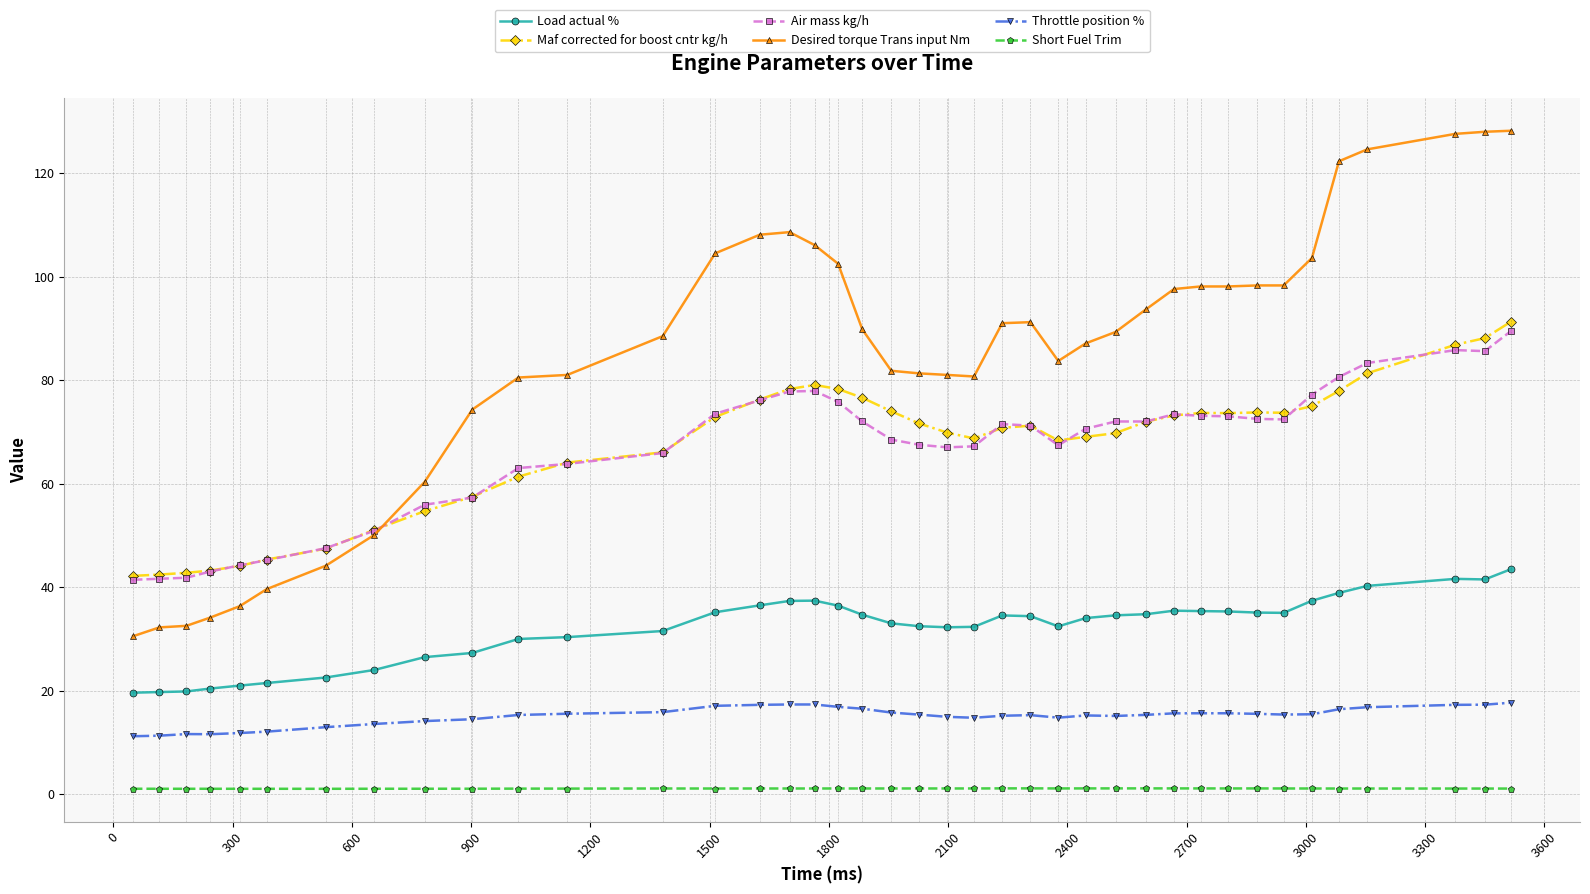

What is the greatest value displayed?

128.2